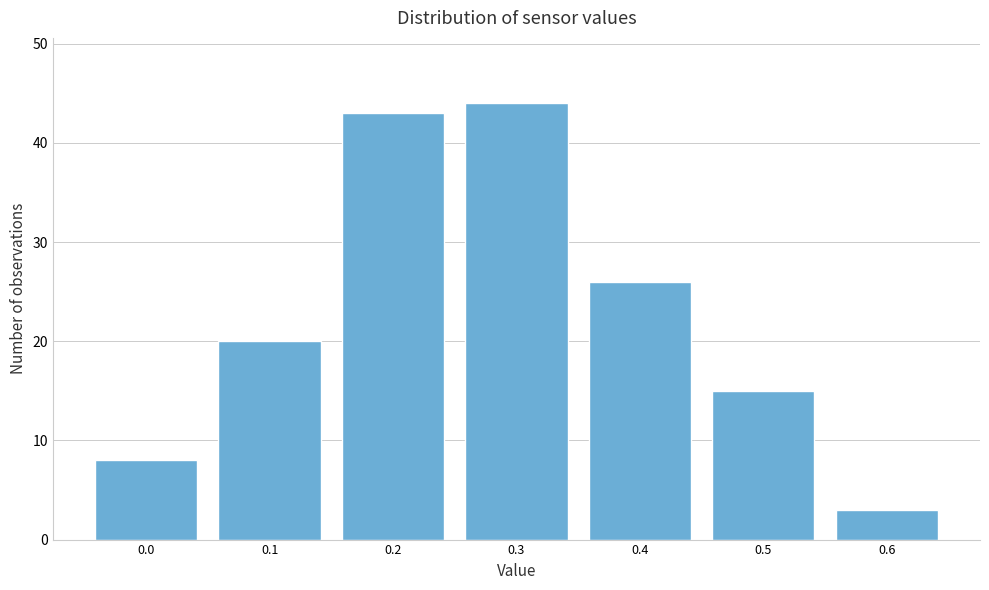

Reading right to left, list all the values displayed in this chart.

0.6=3	0.5=15	0.4=26	0.3=44	0.2=43	0.1=20	0.0=8